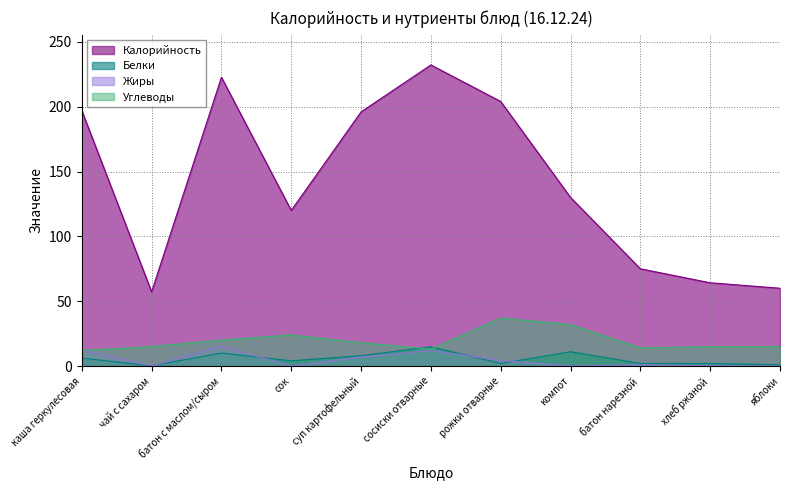

At which label does Белки first exceed 4?

каша геркулесовая